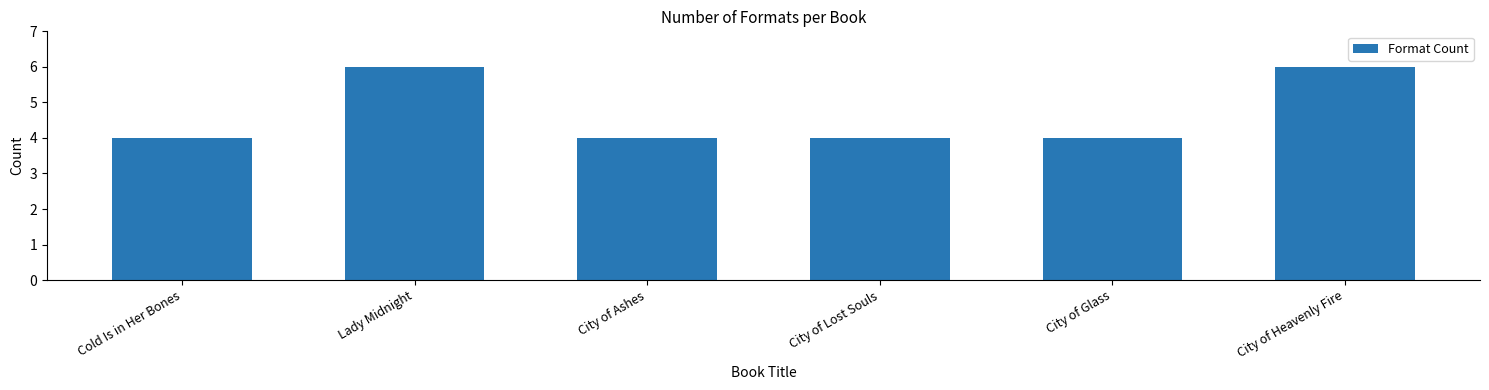

What is the label of the 1st bar from the right?

City of Heavenly Fire